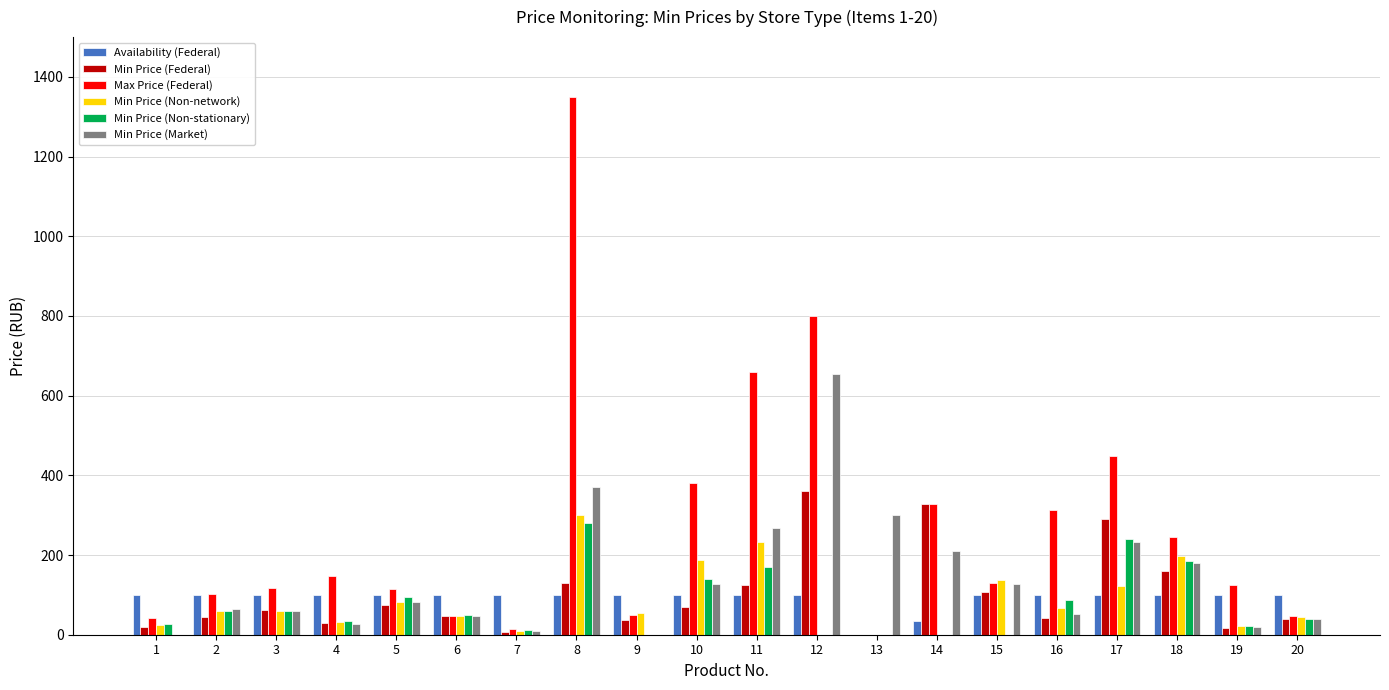

Which series has the largest total across all categories?

Max Price (Federal)